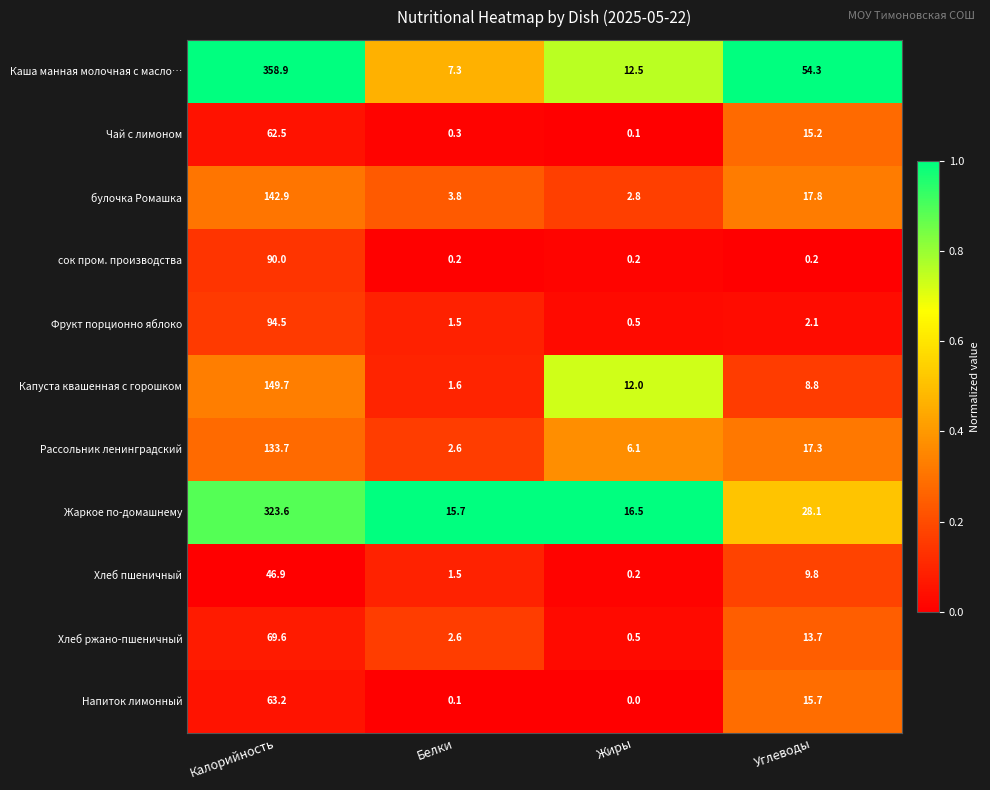

What is the difference between the maximum and minimum values in the сок пром. производства series?

89.8